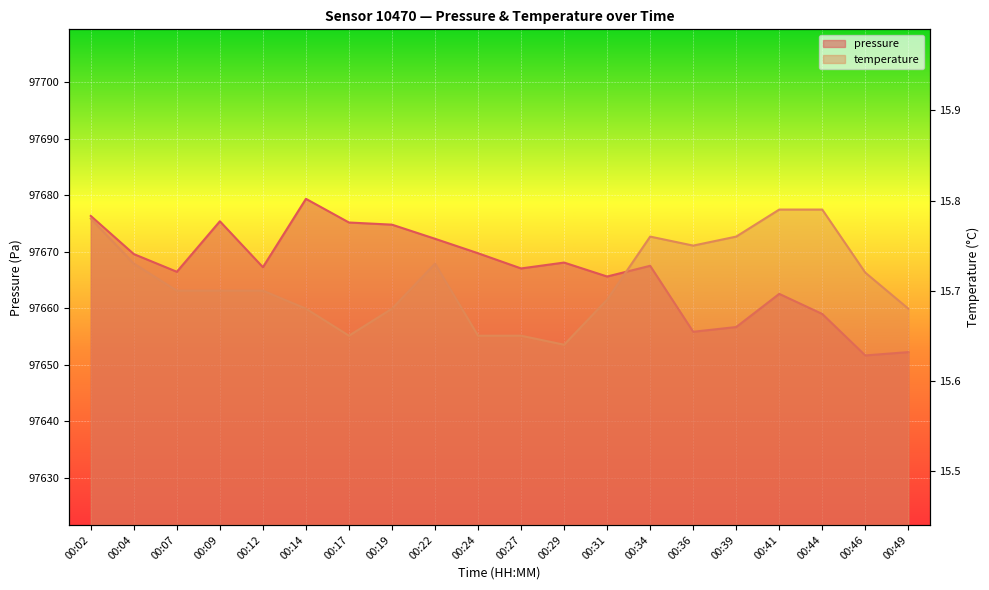

What is the value of the pressure point at the 7th from the left?

97675.2